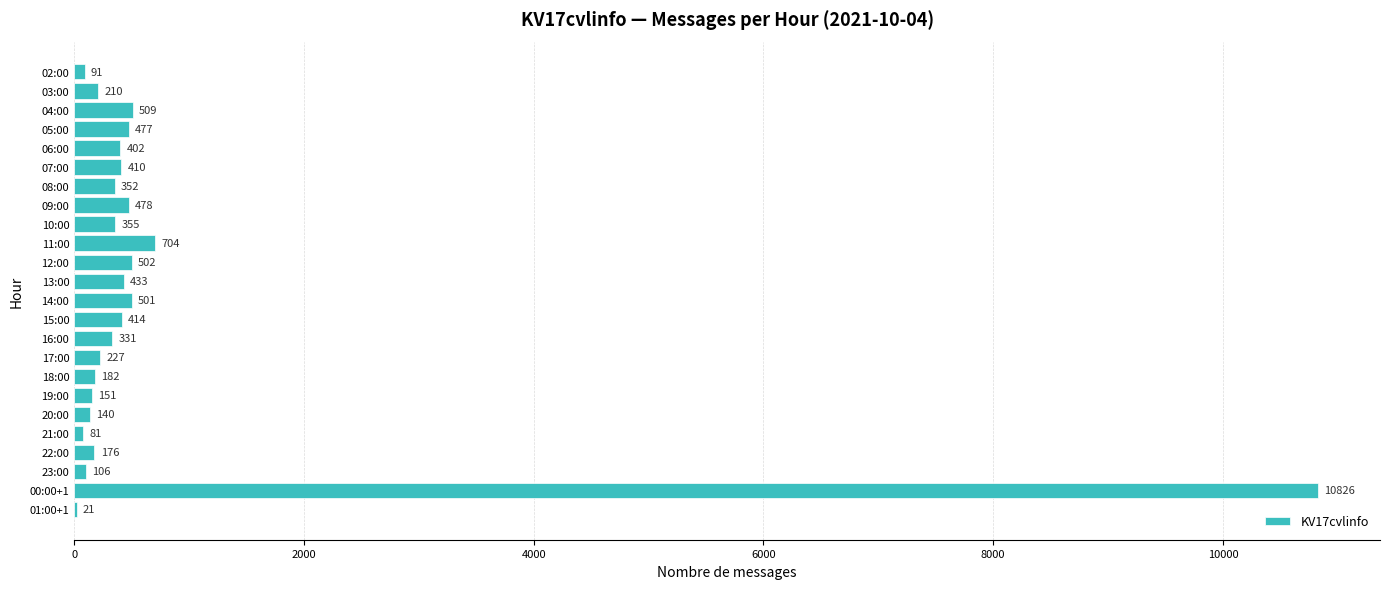

Where is the data nearest to the value 5423?

11:00